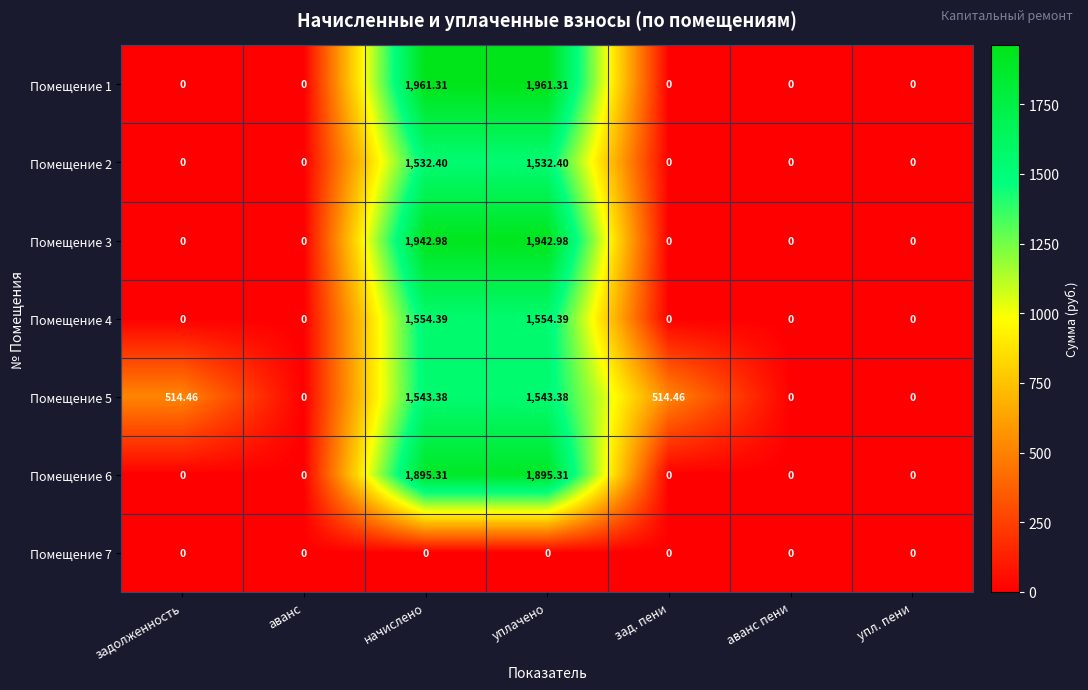

Is the value of Помещение 7 at упл. пени greater than the value of Помещение 5 at задолженность?

No